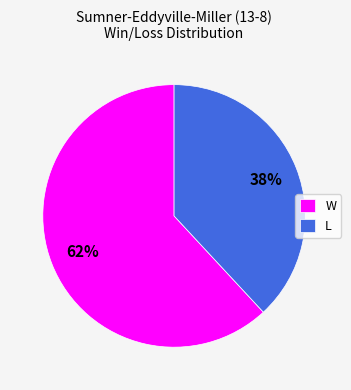

What is the ratio of the value at W to the value at L?

1.6